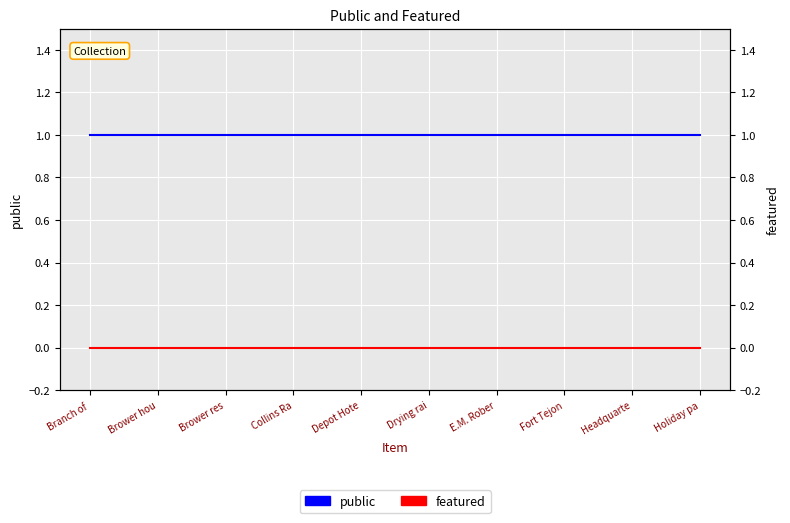

True or false: public and featured cross at least once.

False